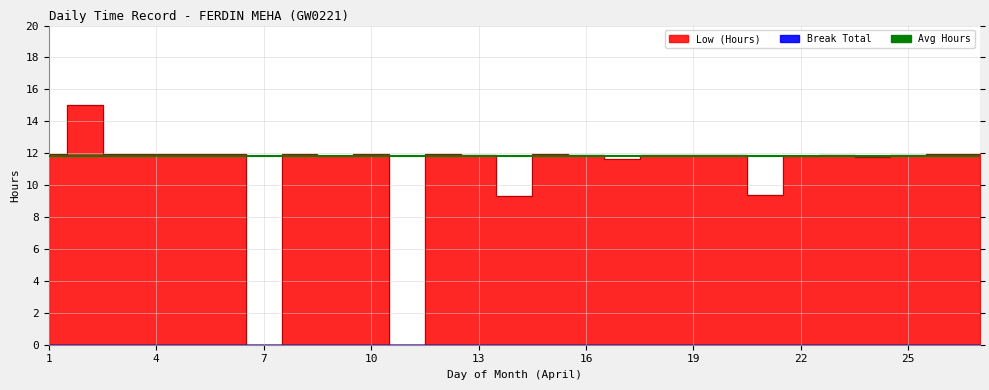

Reading right to left, transcribe all the data shown in this chart.

11.9	11.9	11.9	11.8	11.9	11.8	9.4	11.9	11.9	11.9	11.7	11.9	12.0	9.3	11.9	12.0	0.0	11.9	11.8	12.0	0.0	11.9	11.9	12.0	11.9	15.0	11.9